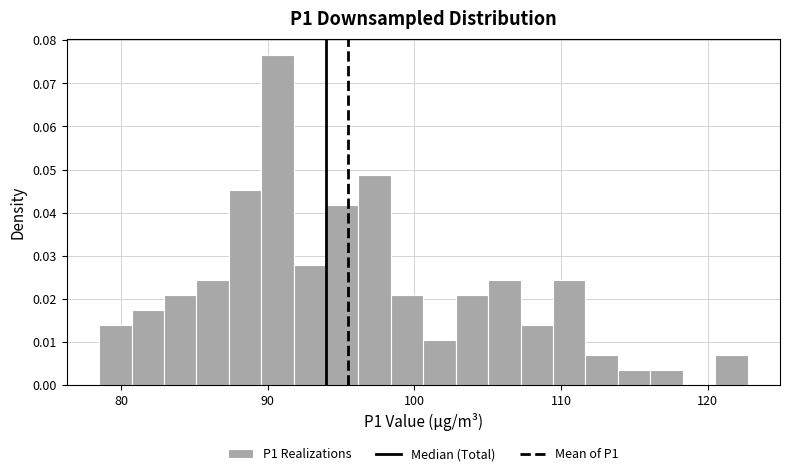

Around what value on the x-axis is the tallest bar? Give the approximate position of its centre, as read against the axis.

91